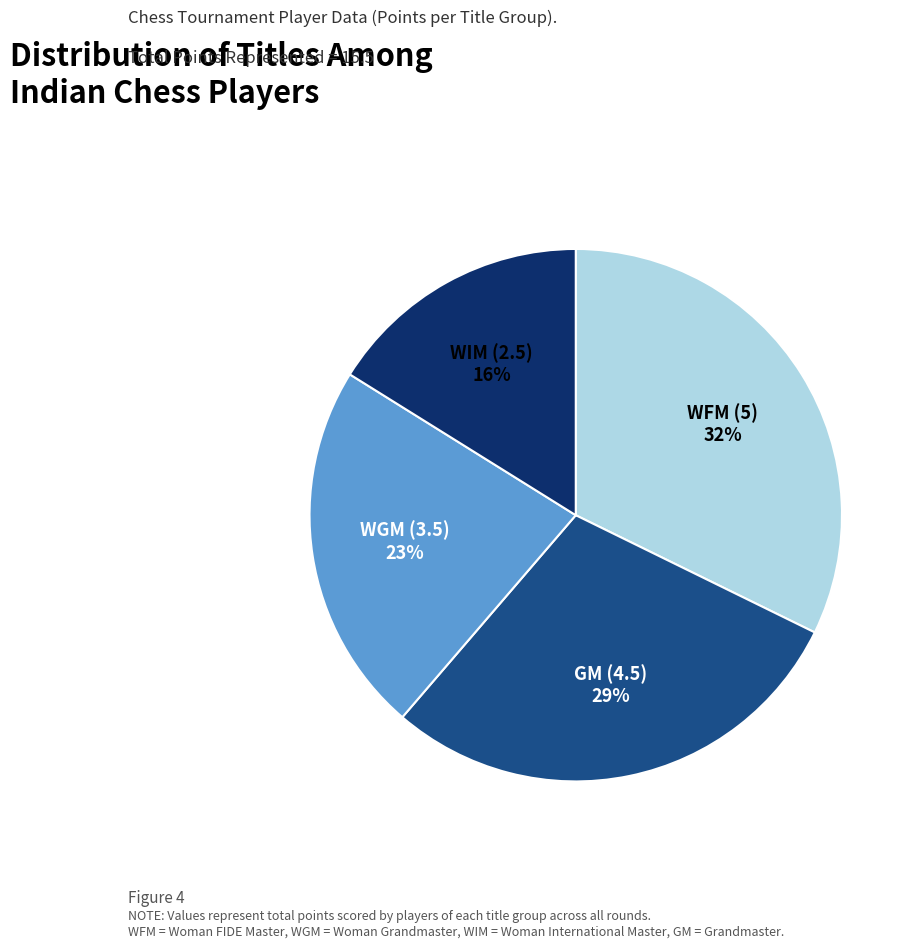

Is there a majority slice in this chart?

No